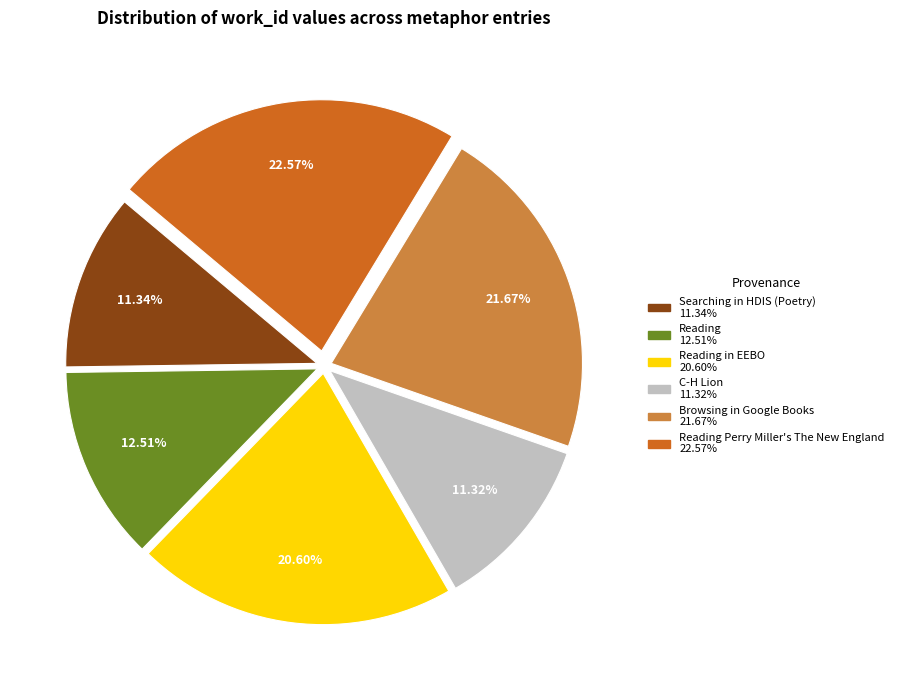

Does any single category account for the majority?

No